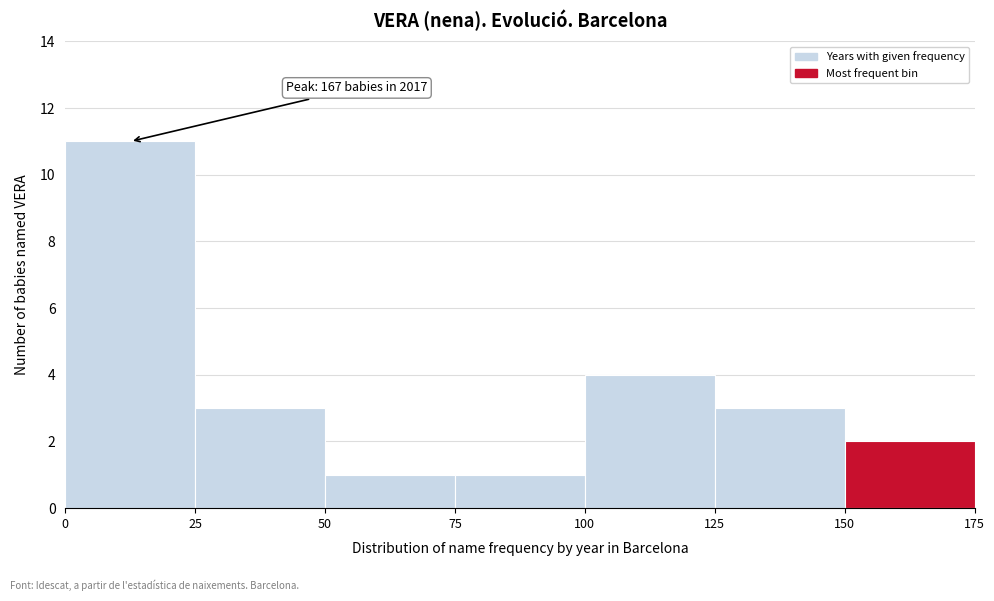

Over which range of the x-axis is the bar tallest?

0 to 25